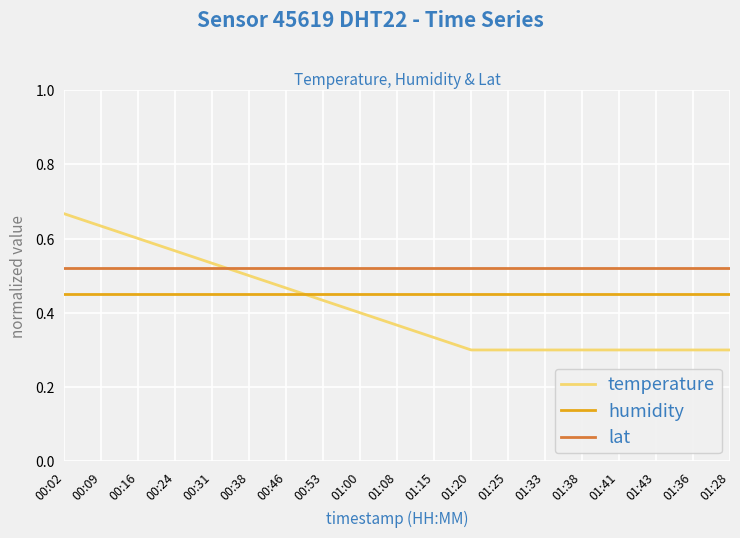

How many intersections are there between temperature and humidity?

1